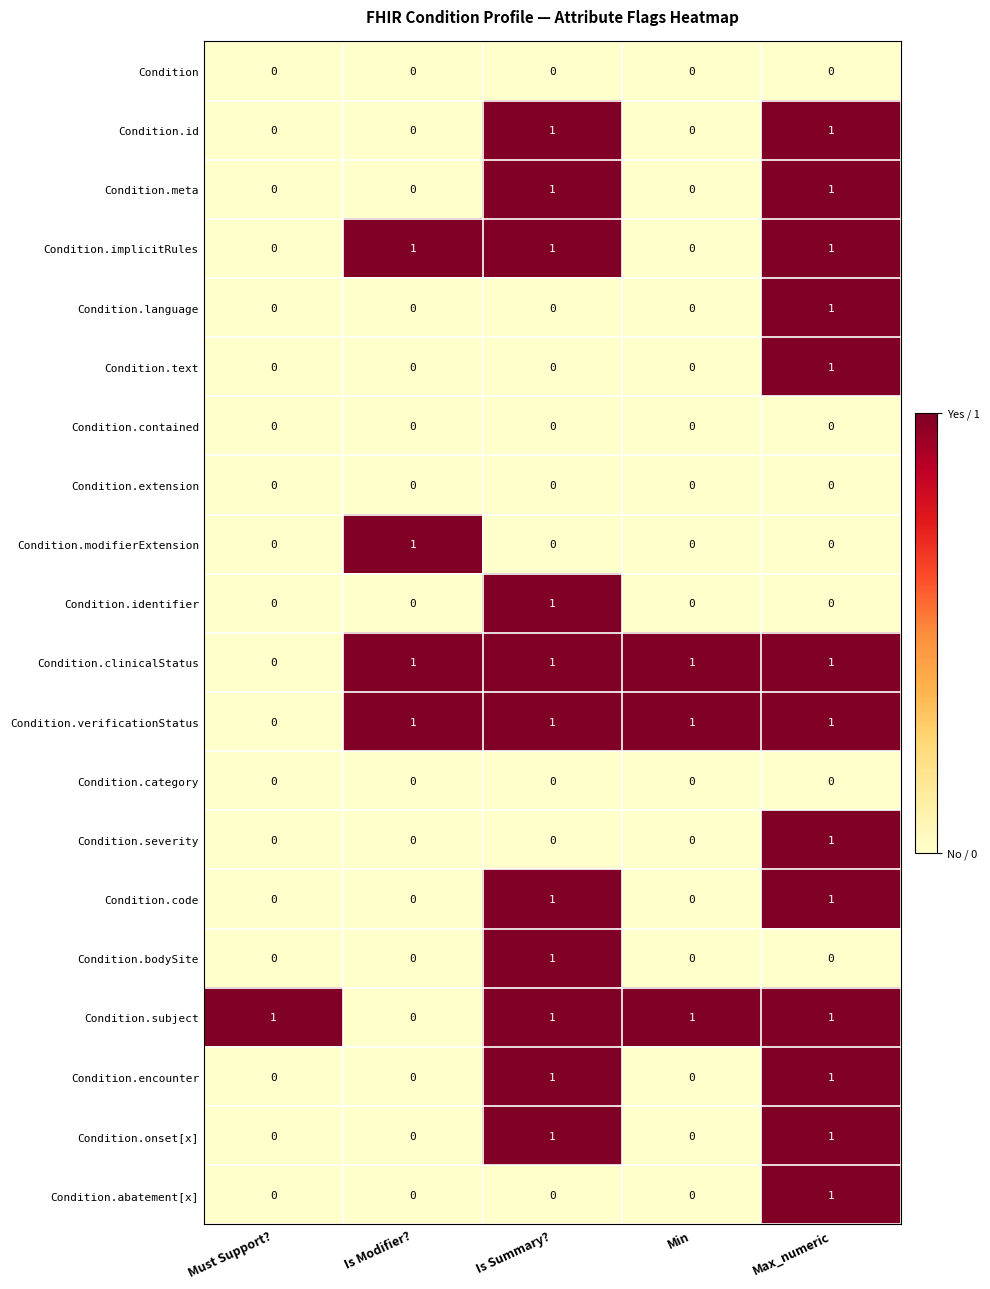

At how many categories does at least one series exceed 0?

5